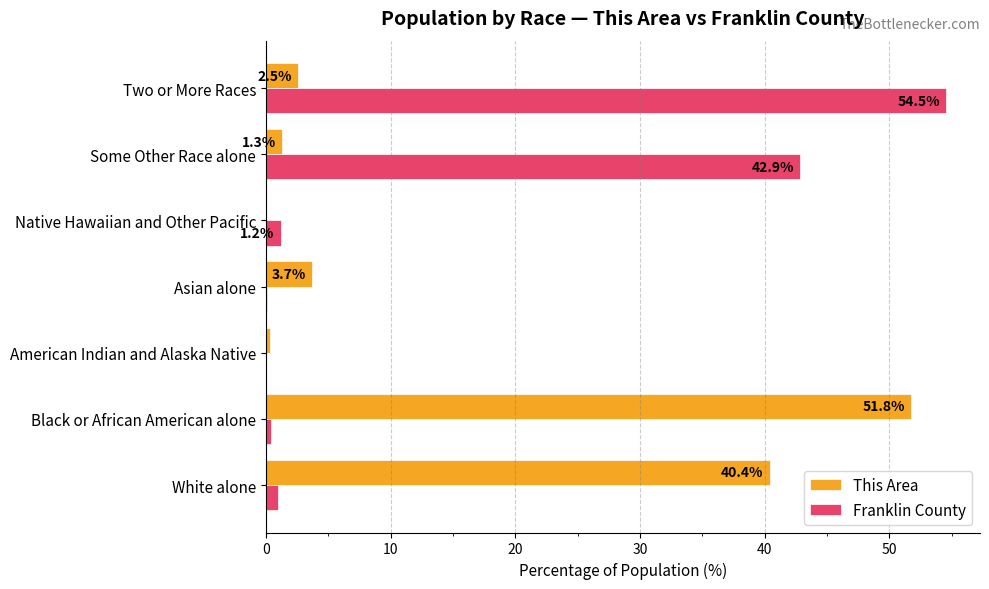

What is the sum of the This Area values at Asian alone and White alone?

44.1